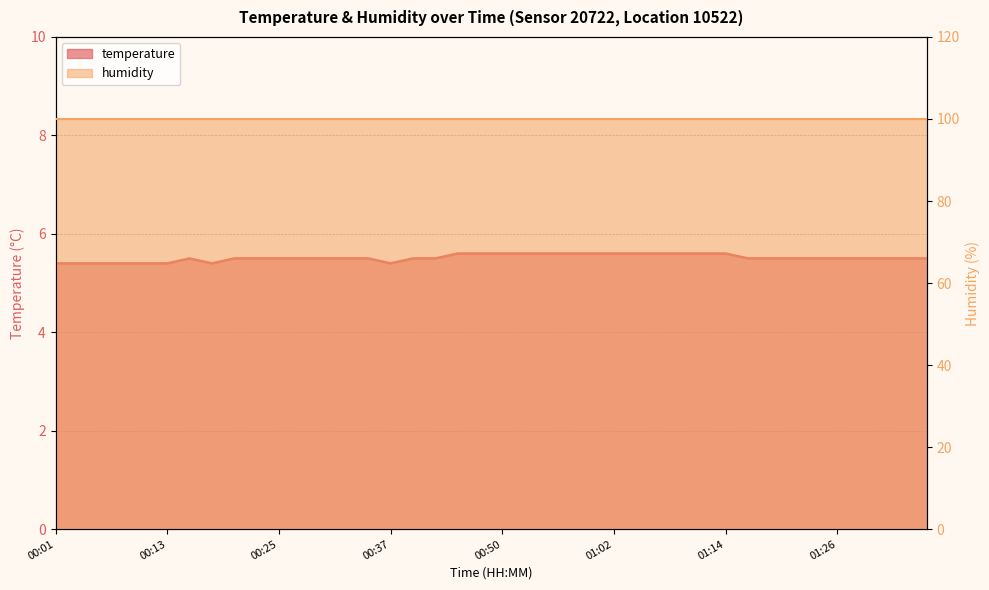

The value at 00:42 is 7.9. True or false?

False